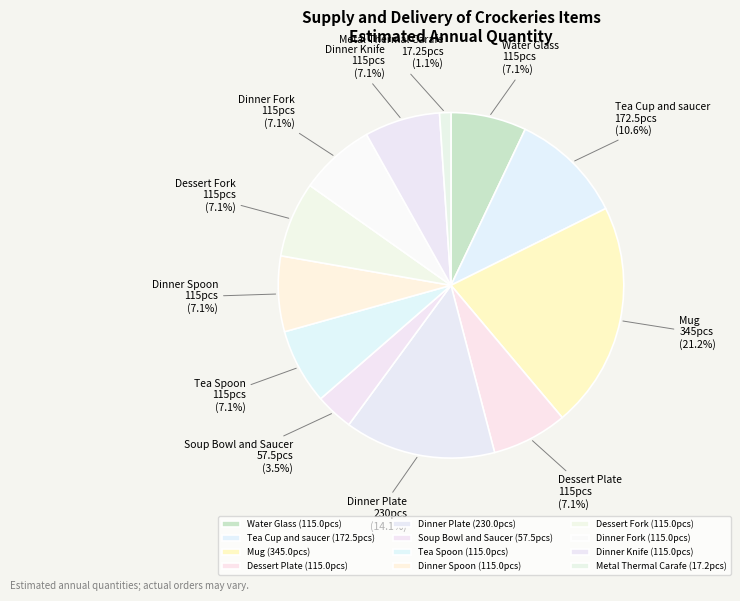

Between Dessert Plate and Metal Thermal Carafe, which is larger?

Dessert Plate